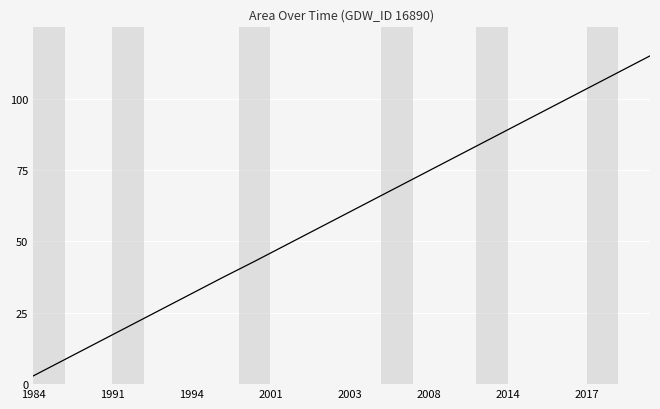

What is the difference between the maximum and minimum values?

112.1